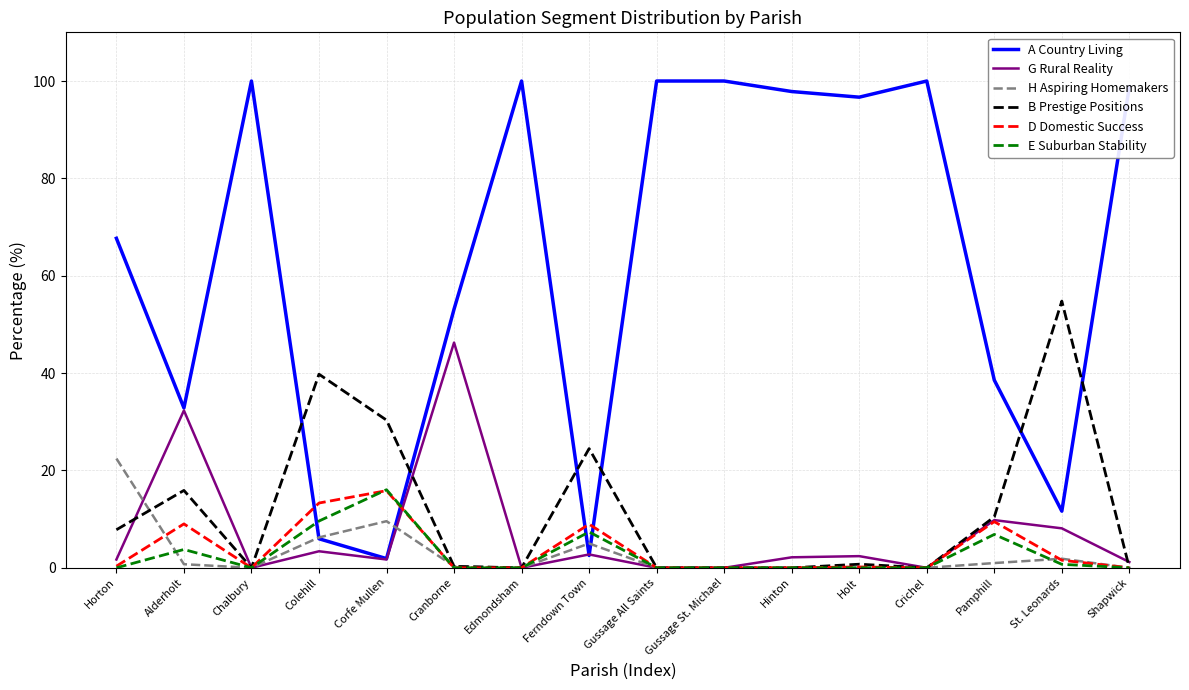

True or false: D Domestic Success and A Country Living intersect in this chart.

True